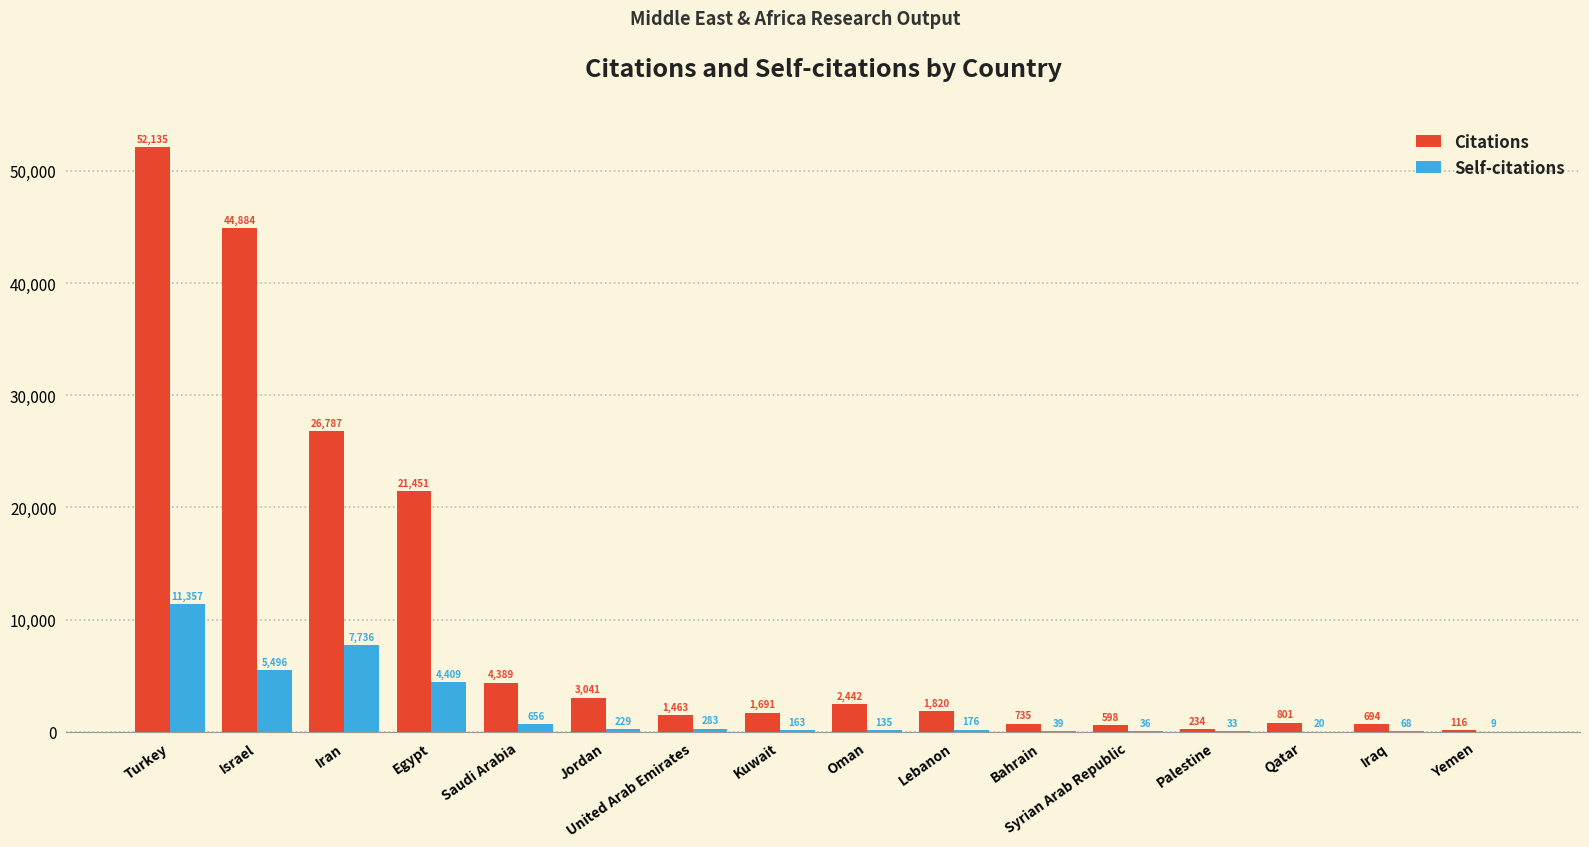

Which series has the widest spread of values?

Citations